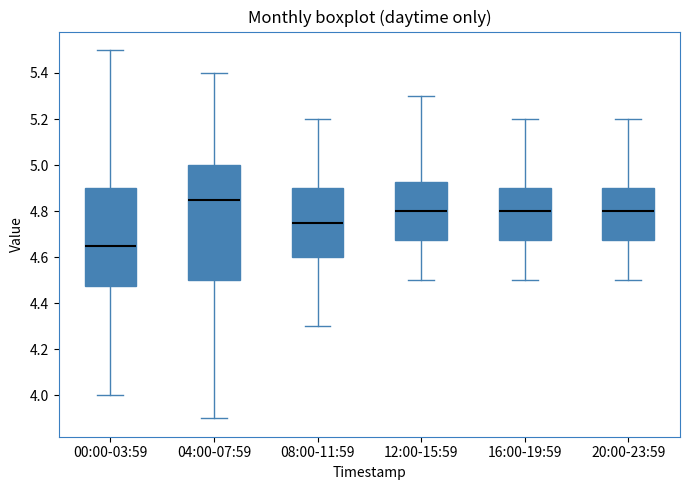

Comparing the boxes themselves (not the whiskers), which one is the tallest?

04:00-07:59